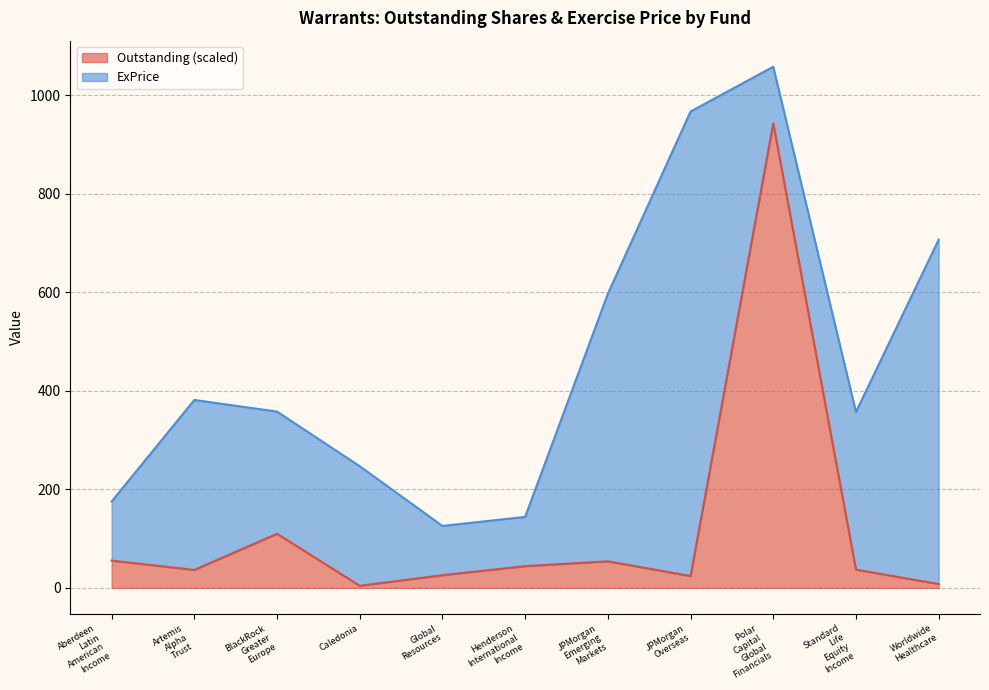

Does the chart have visible grid lines?

Yes